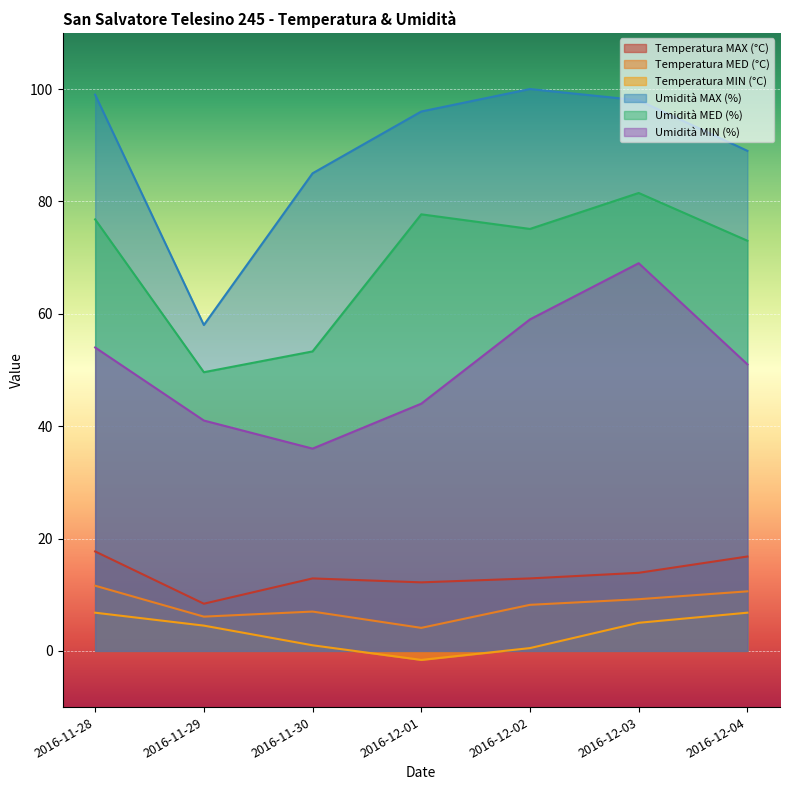

What is the approximate value of Temperatura MIN (°C) at 2016-11-29?

4.5